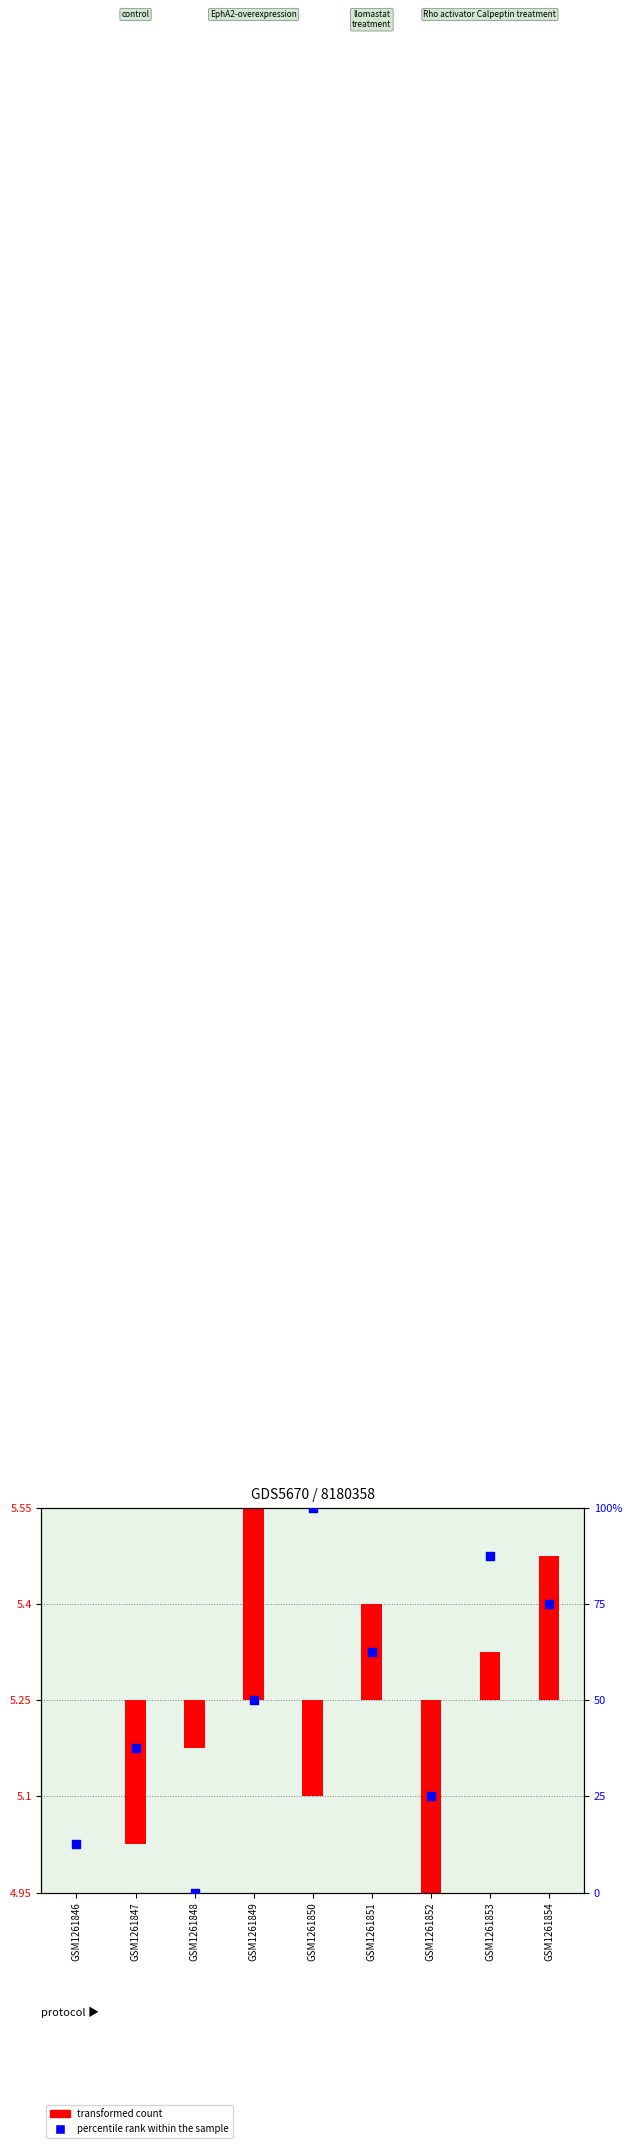

Approximately how many times larger is the value at GSM1261852 compared to GSM1261853?

0.3